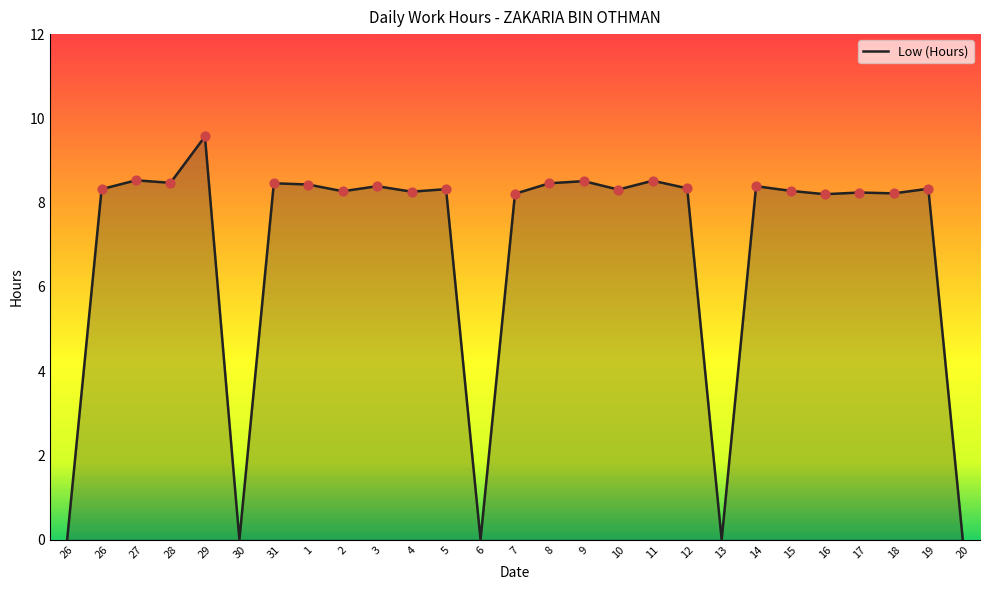

What is the change in value from 13 to 17?

+8.2